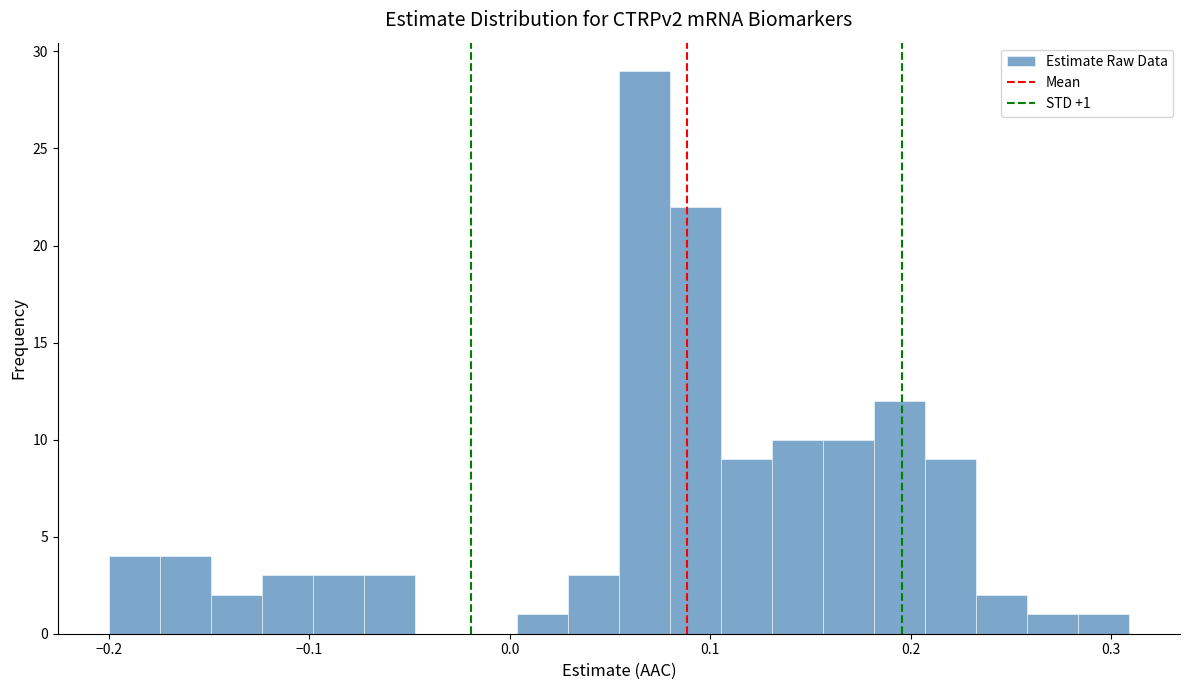

Read against the x-axis, roughly where is the centre of the tallest bar?

0.07